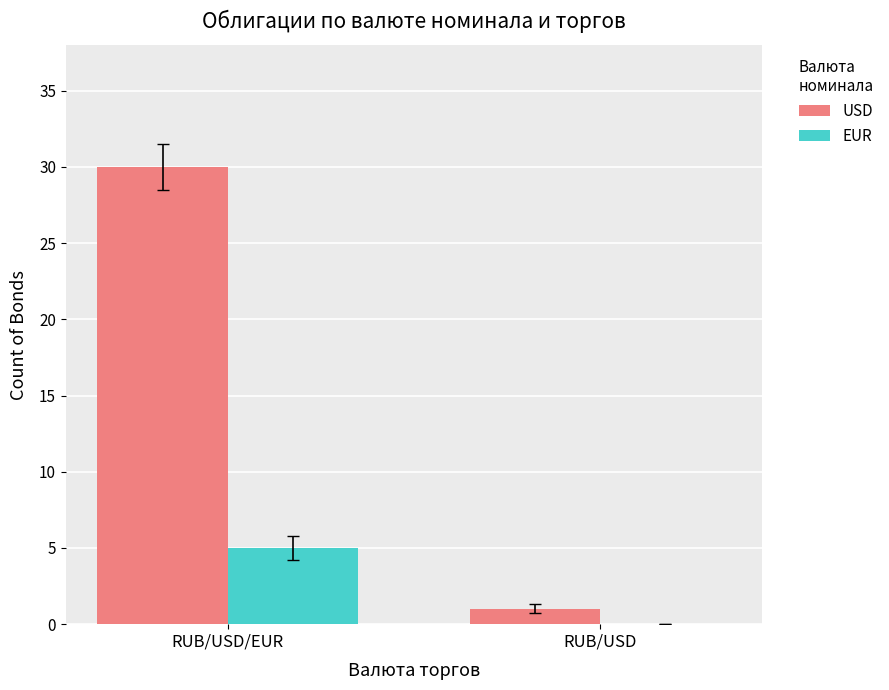

What is the sum of all USD values?

31